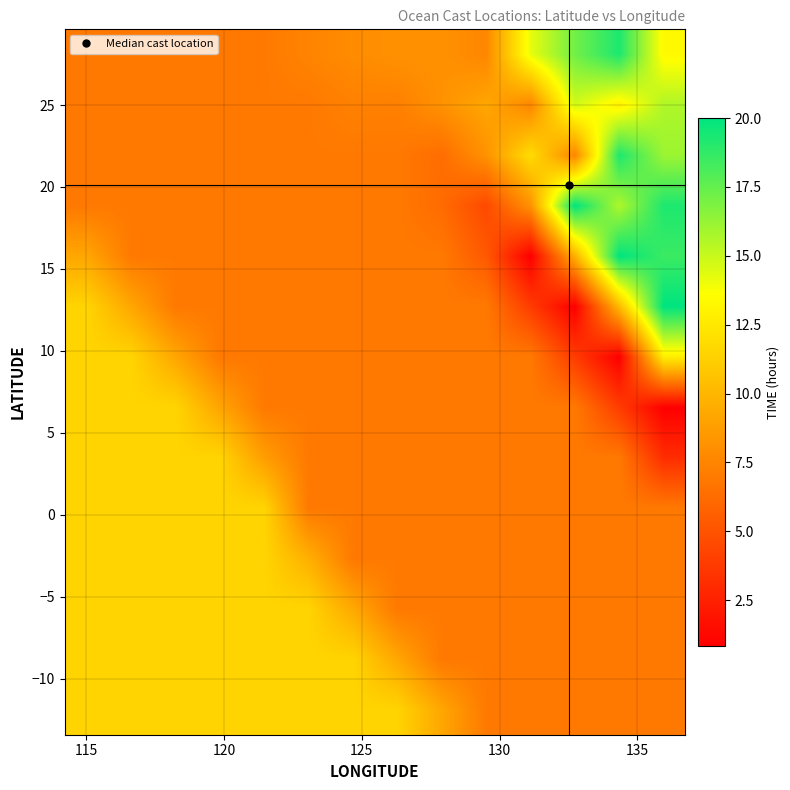

What is the minimum value shown in the chart?

0.8